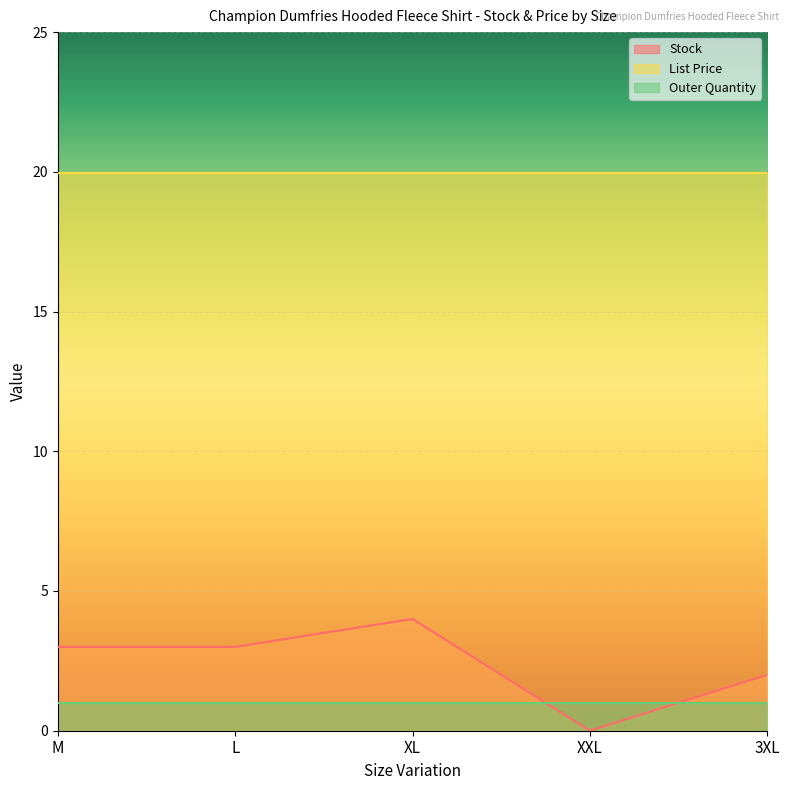

Which series has the widest spread of values?

Stock